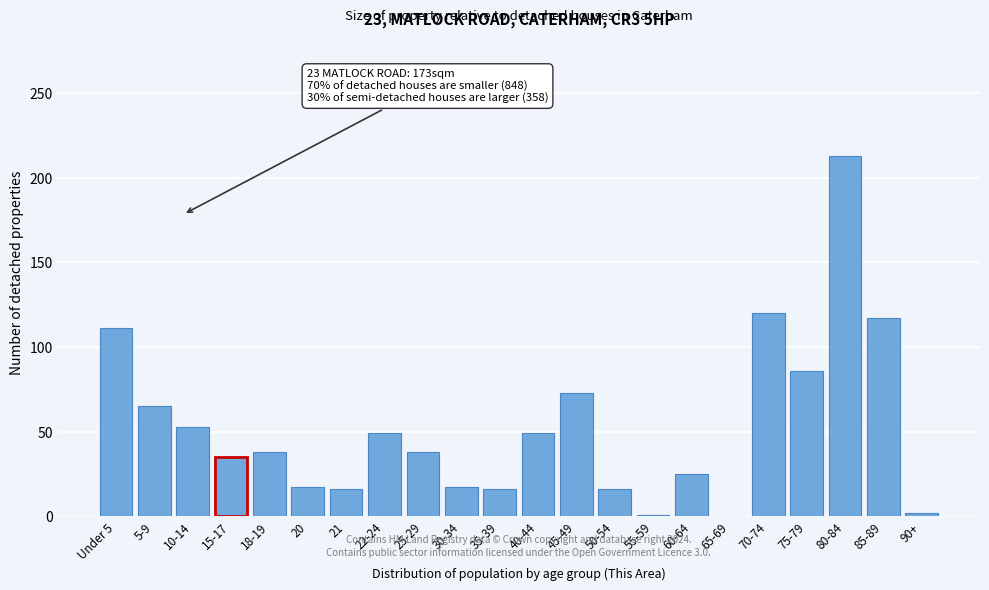

At which label is the value closest to 106?

Under 5